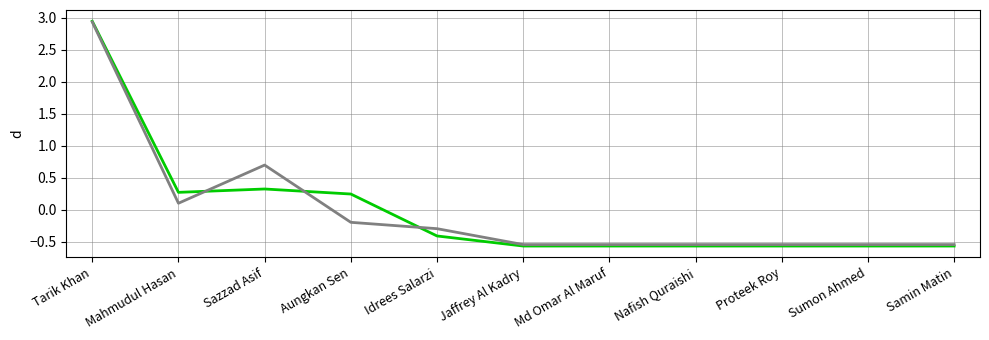

At which category is the sum across all series the highest?

Tarik Khan